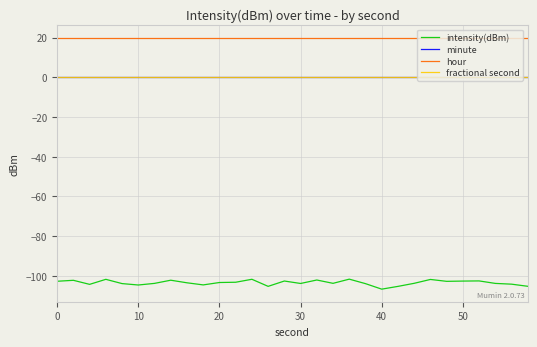

Does the chart display data point markers on the line(s)?

No